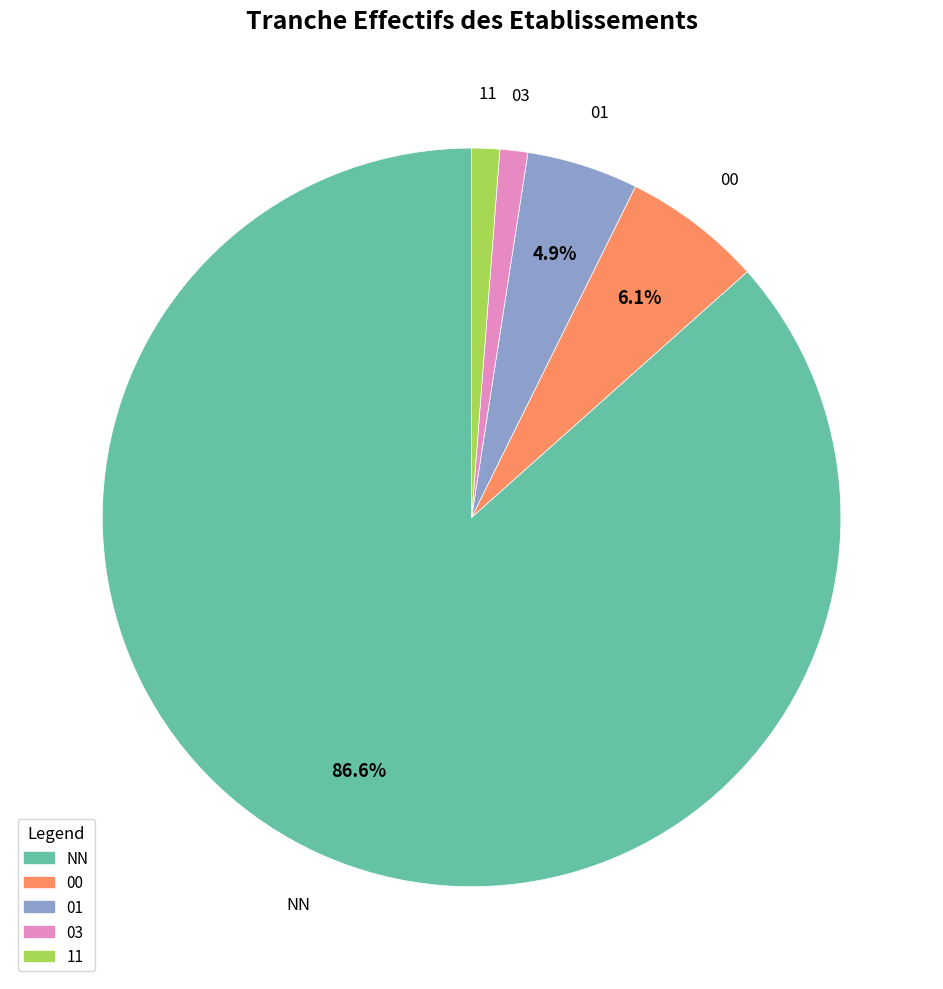

Combined, do 11 and 01 account for over 50%?

No